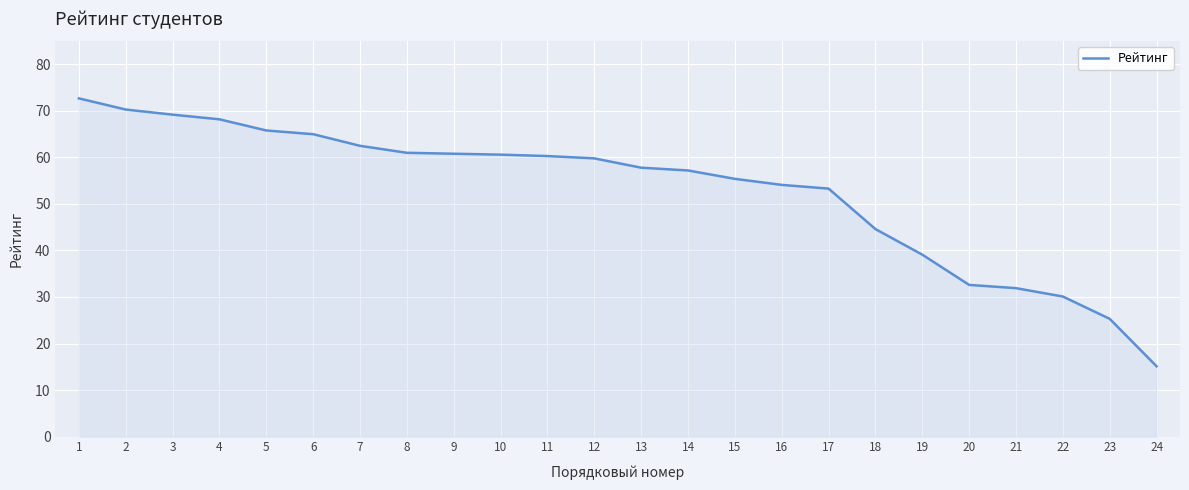

What is the change in value from 5 to 19?

-26.7